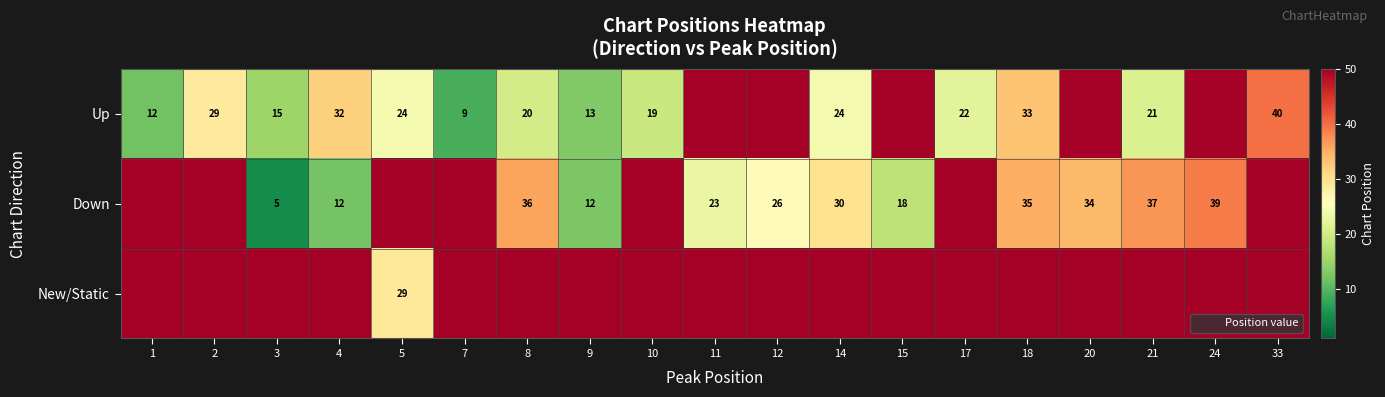

At which category is the sum across all series the highest?

33